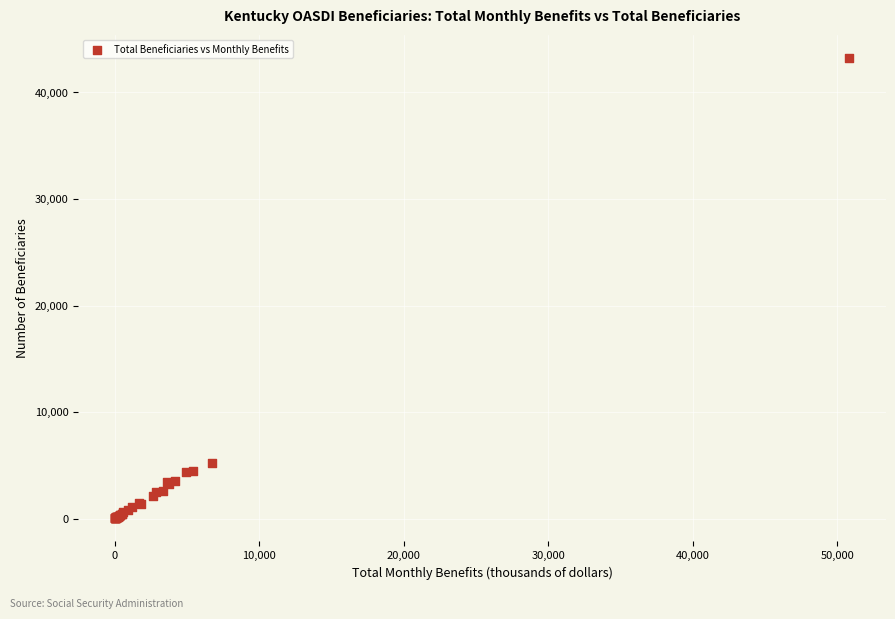

What Y value in the scatter plot is closest to 21632?

5255